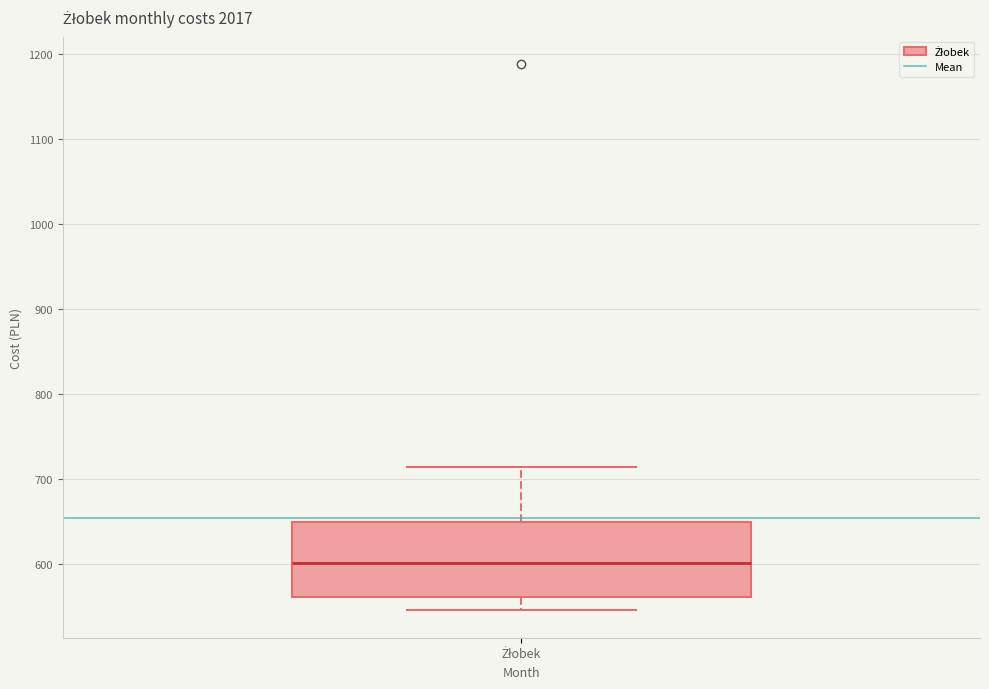

Read this box plot against the y-axis: the position of the median line, the range covered by the box, and the ends of both whiskers. The values are not printed on the chart, so give them approximately, as read against the axis.

median 600, box 560 to 650, whiskers 550 to 720